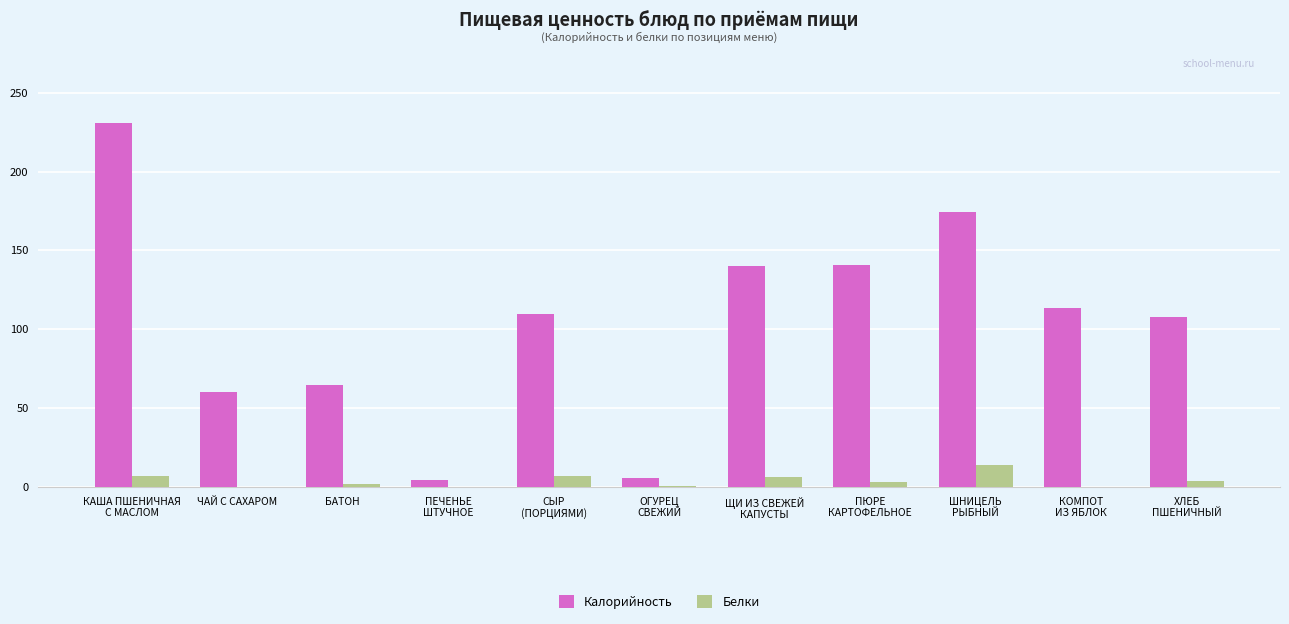

The value of Калорийность at ЧАЙ С САХАРОМ is 60.0. True or false?

True